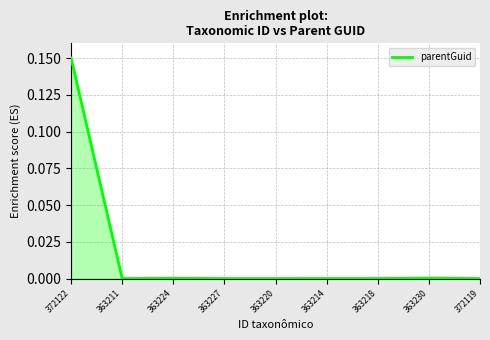

What position from the left is 363211?

2